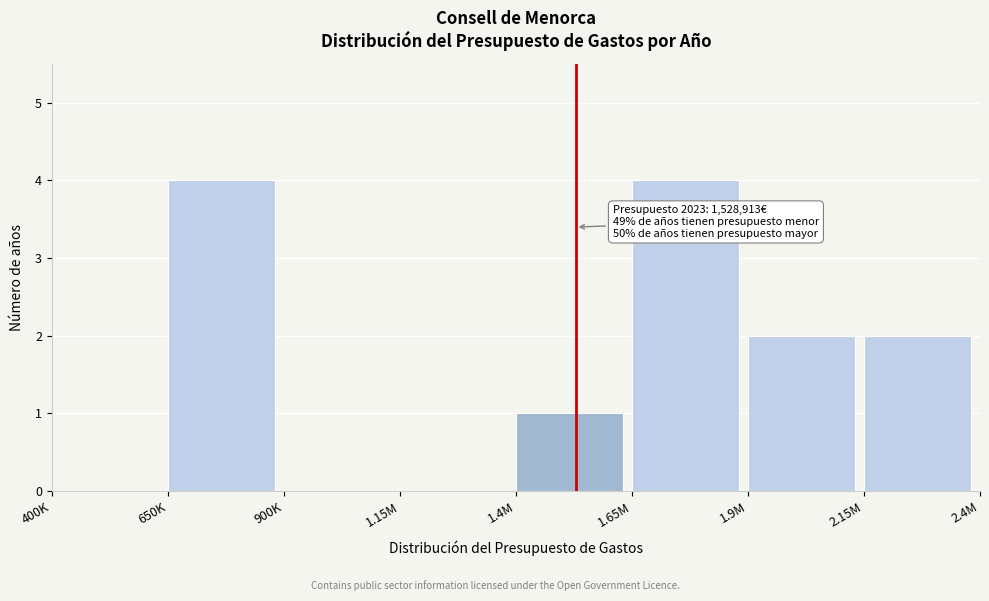

Reading left to right, list all the values displayed in this chart.

400K=0	650K=4	900K=0	1.15M=0	1.4M=1	1.65M=4	1.9M=2	2.15M=2